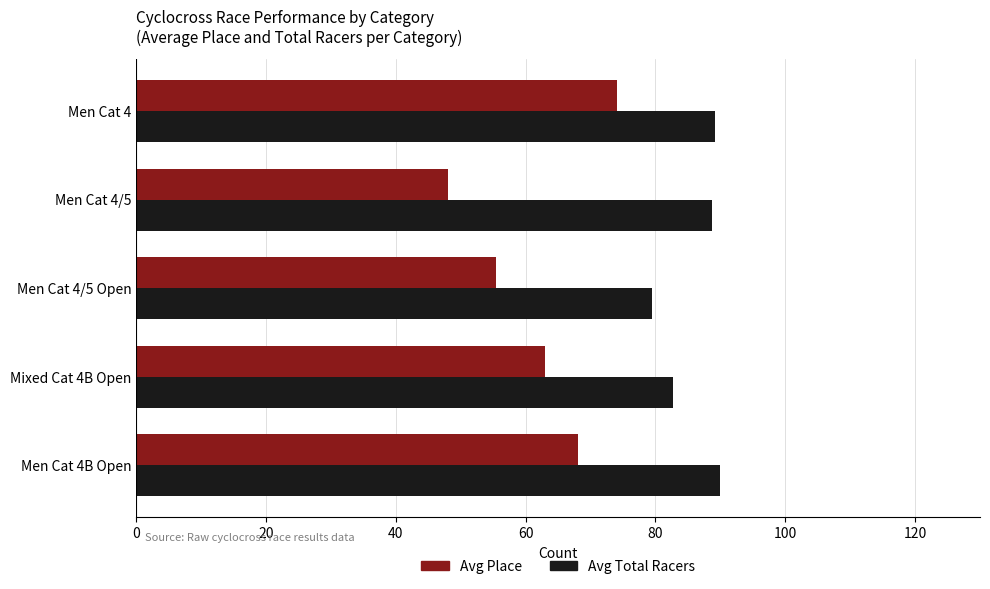

Which series changed the most between Men Cat 4/5 Open and Men Cat 4?

Avg Place